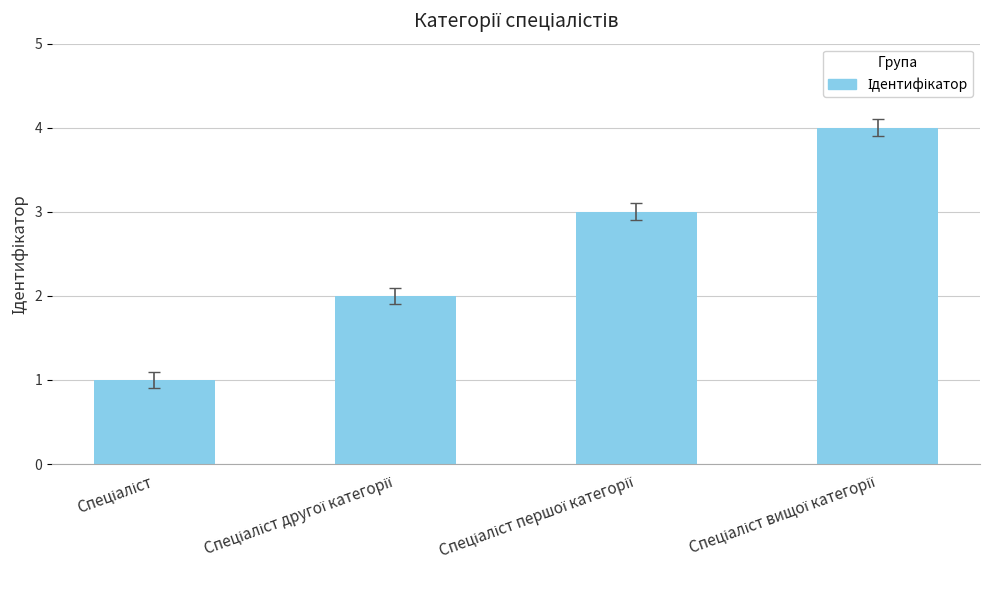

What is the maximum value shown in the chart?

4